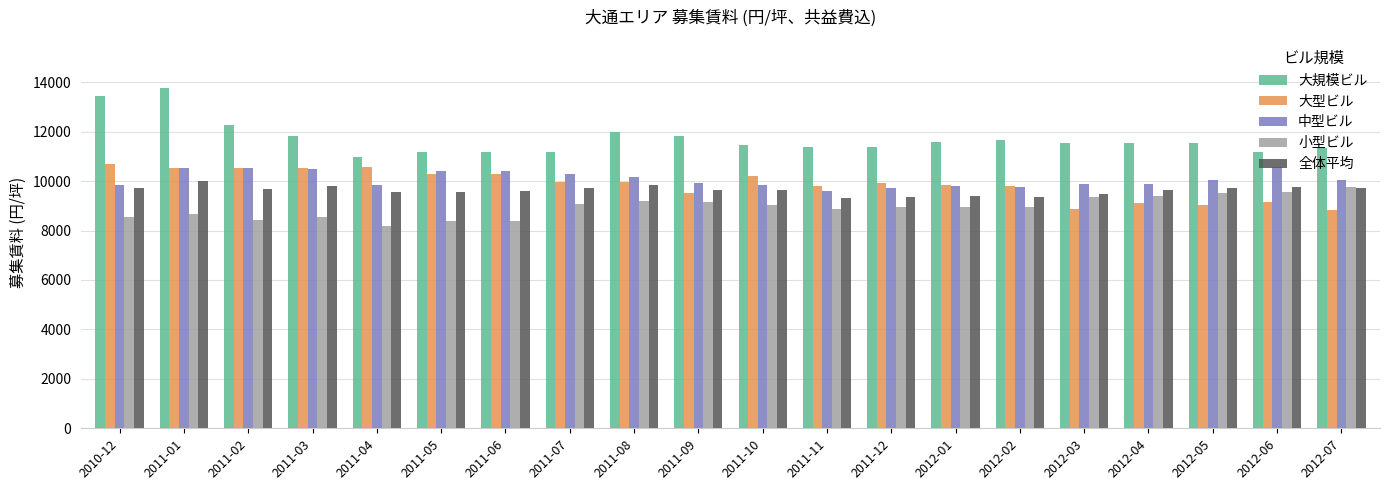

What is the label of the 16th bar from the left?

2012-03